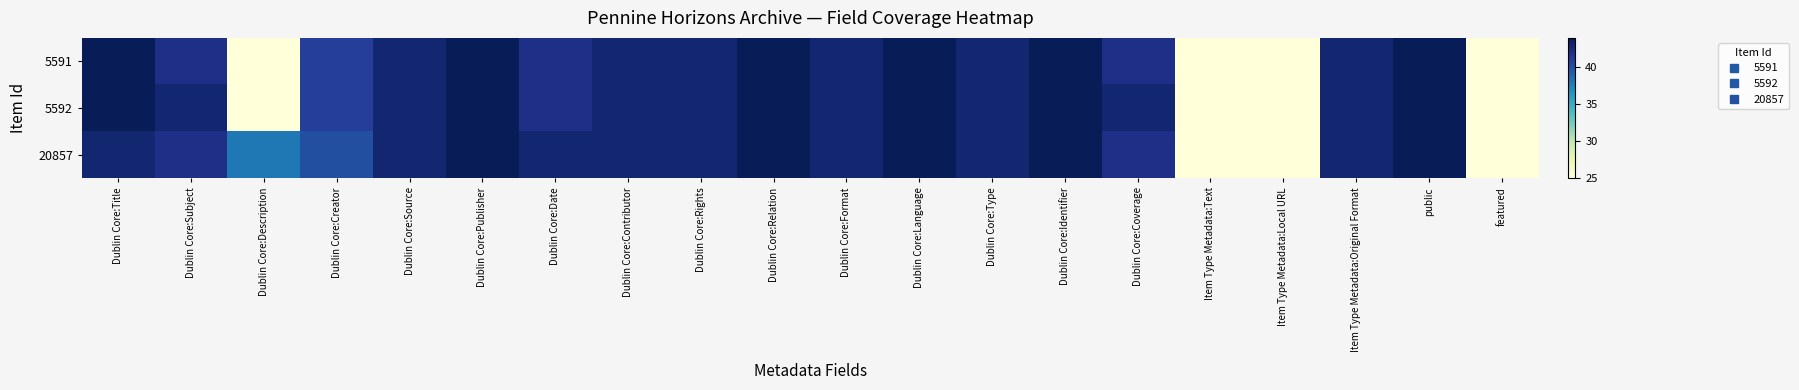

Which has a higher value, Dublin Core:Source or Dublin Core:Publisher?

Dublin Core:Publisher